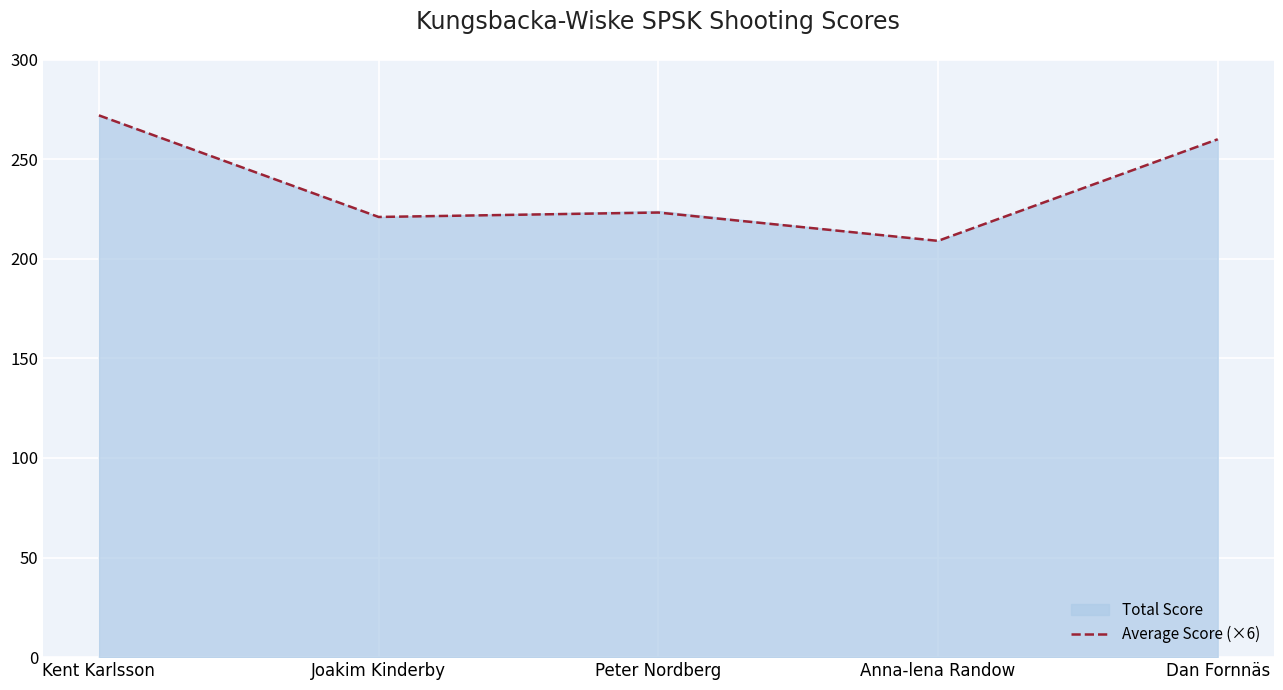

How many lines are shown in the chart?

1